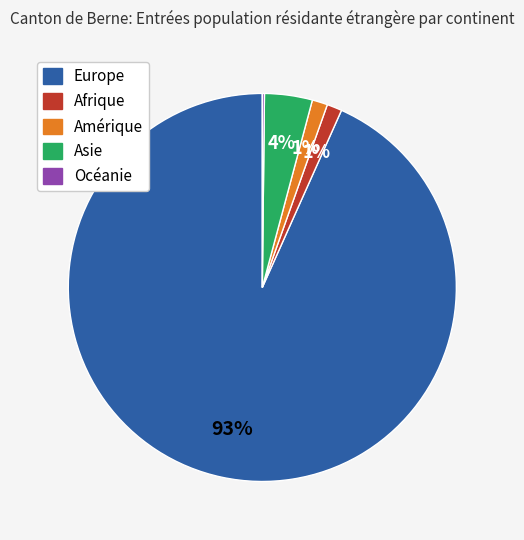

Which slice is the largest?

Europe